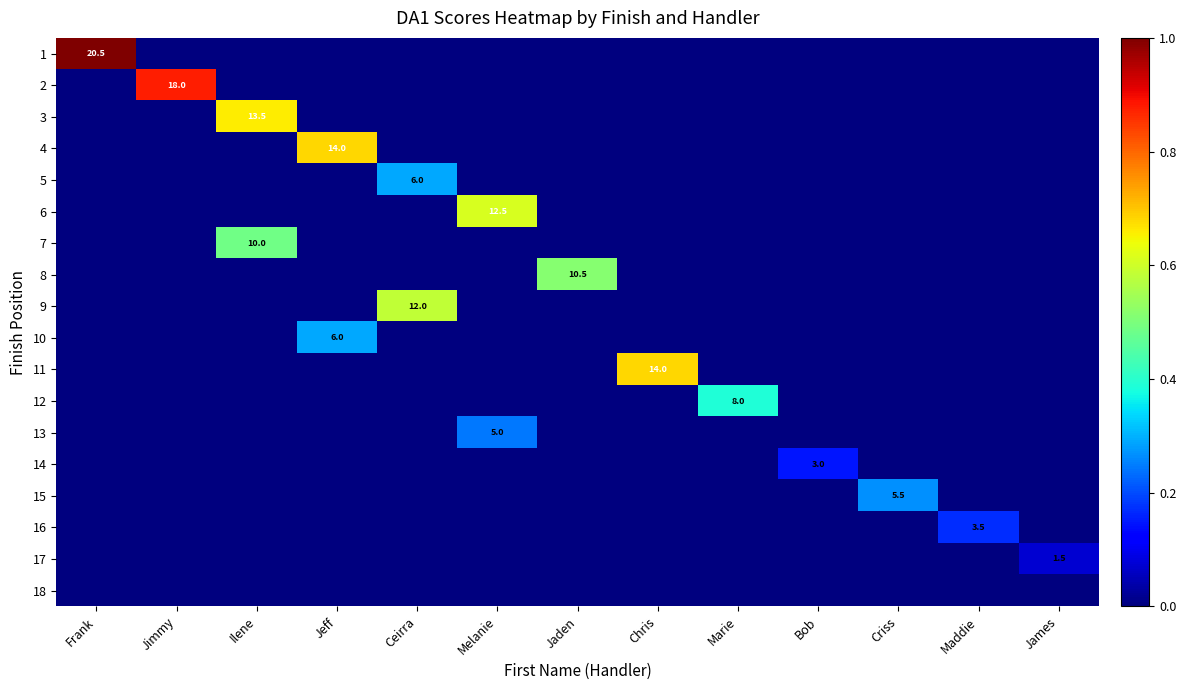

True or false: 4 has a value of 21.2 at Jeff.

False